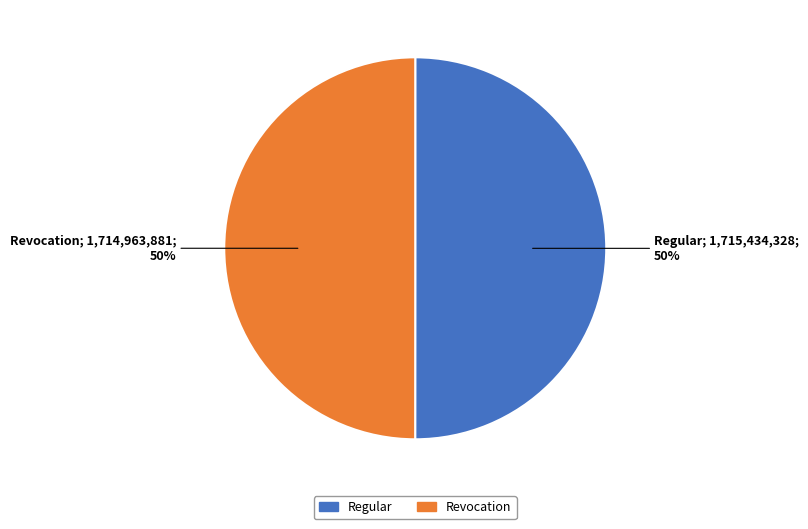

Do Revocation and Regular together represent more than half of the pie?

Yes